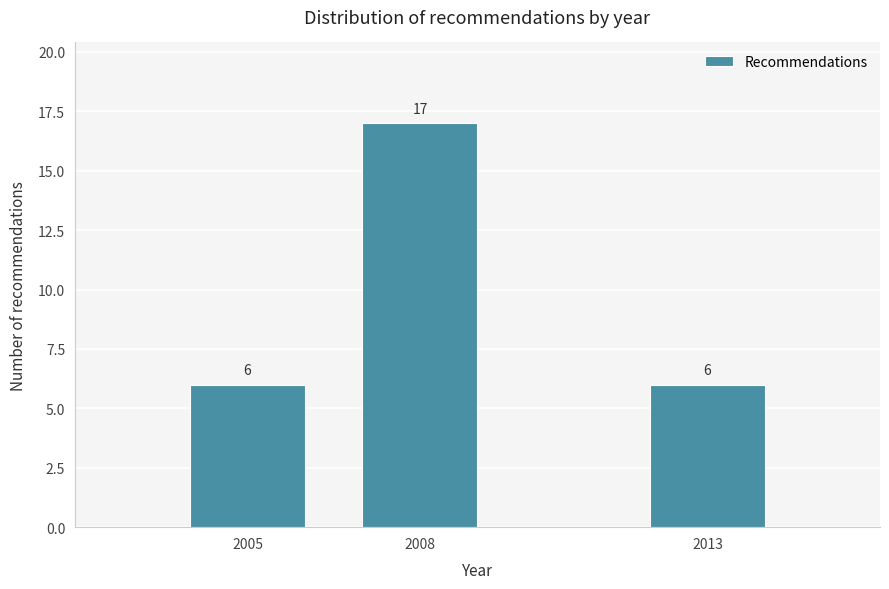

Reading left to right, transcribe all the data shown in this chart.

2005=6	2008=17	2013=6